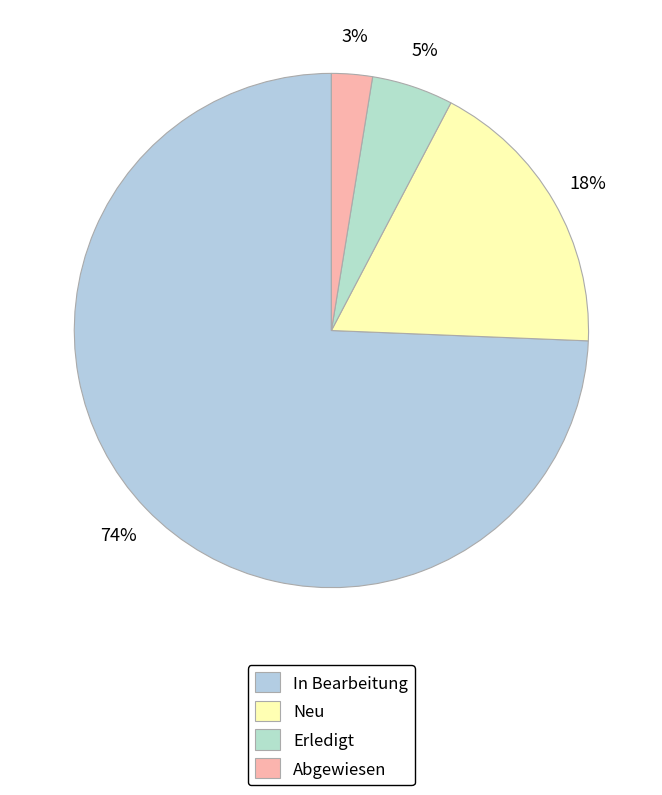

What is the total percentage of Erledigt and Abgewiesen?

7.7%